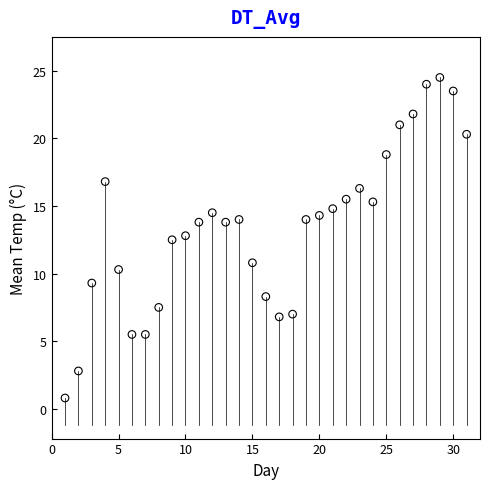

What Y value in the scatter plot is closest to 12?

12.5